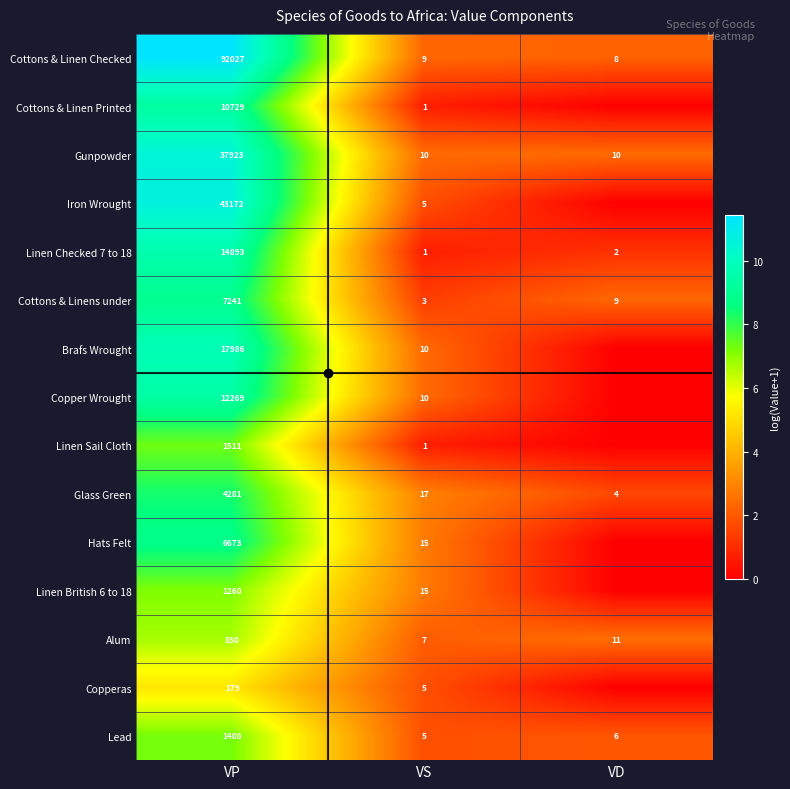

What is the difference between the maximum and minimum values in the Lead series?

1403